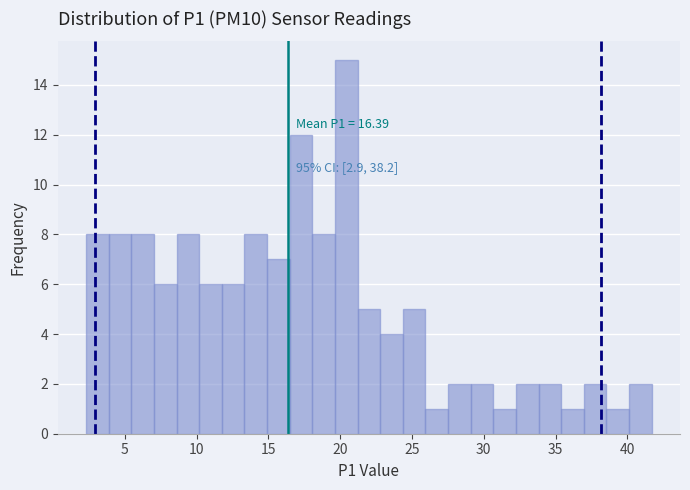

Around what value on the x-axis is the tallest bar? Give the approximate position of its centre, as read against the axis.

20.5